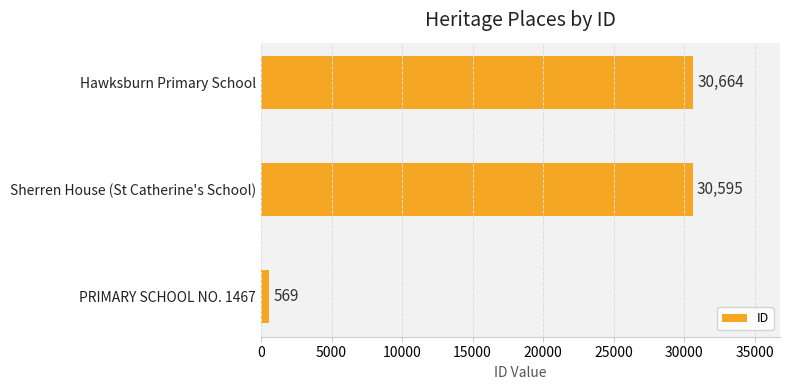

Does the chart contain stacked bars?

No